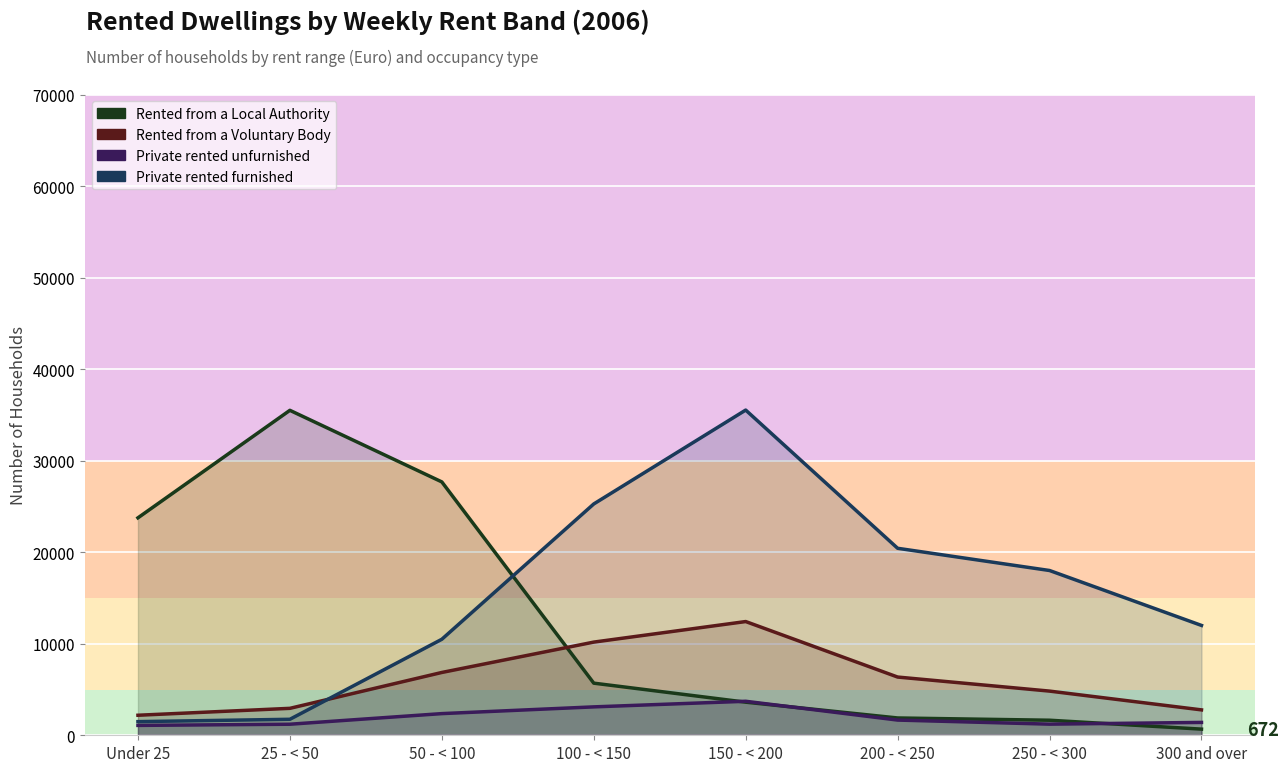

How many times do Rented from a Local Authority and Rented from a Voluntary Body cross each other?

1